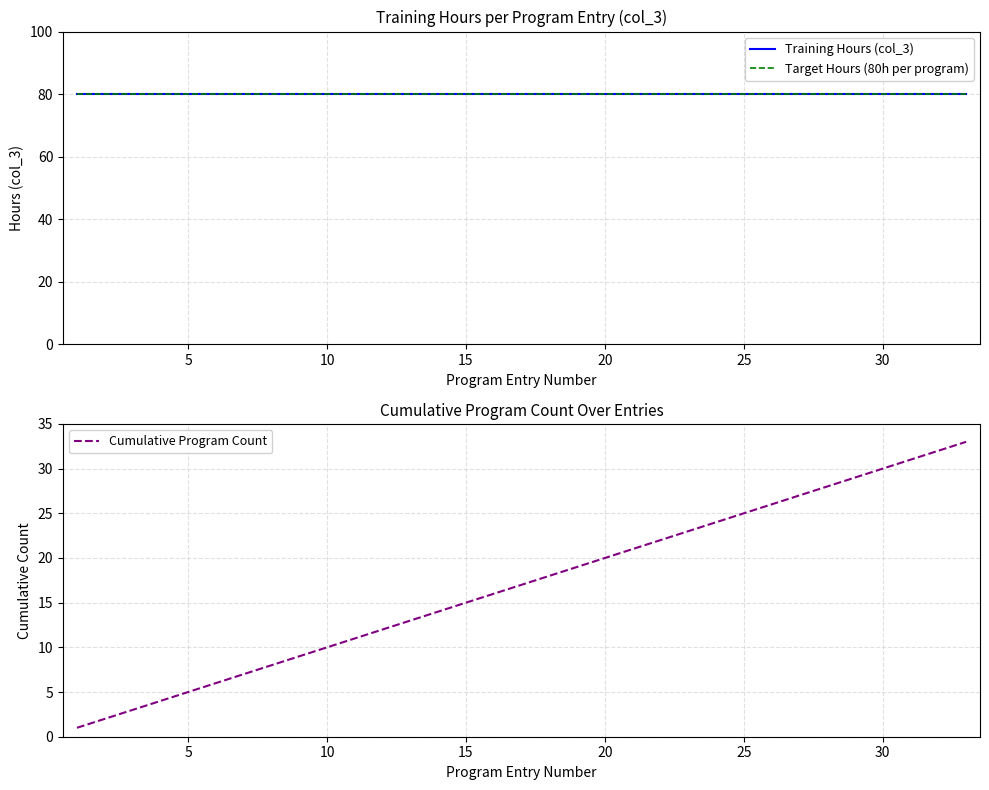

Reading left to right, extract all data points from this chart.

Training Hours (col_3): 80	80	80	80	80	80	80	80	80	80	80	80	80	80	80	80	80	80	80	80	80	80	80	80	80	80	80	80	80	80	80	80	80
Target Hours (80h per program): 80	80	80	80	80	80	80	80	80	80	80	80	80	80	80	80	80	80	80	80	80	80	80	80	80	80	80	80	80	80	80	80	80
Cumulative Program Count: 1	2	3	4	5	6	7	8	9	10	11	12	13	14	15	16	17	18	19	20	21	22	23	24	25	26	27	28	29	30	31	32	33